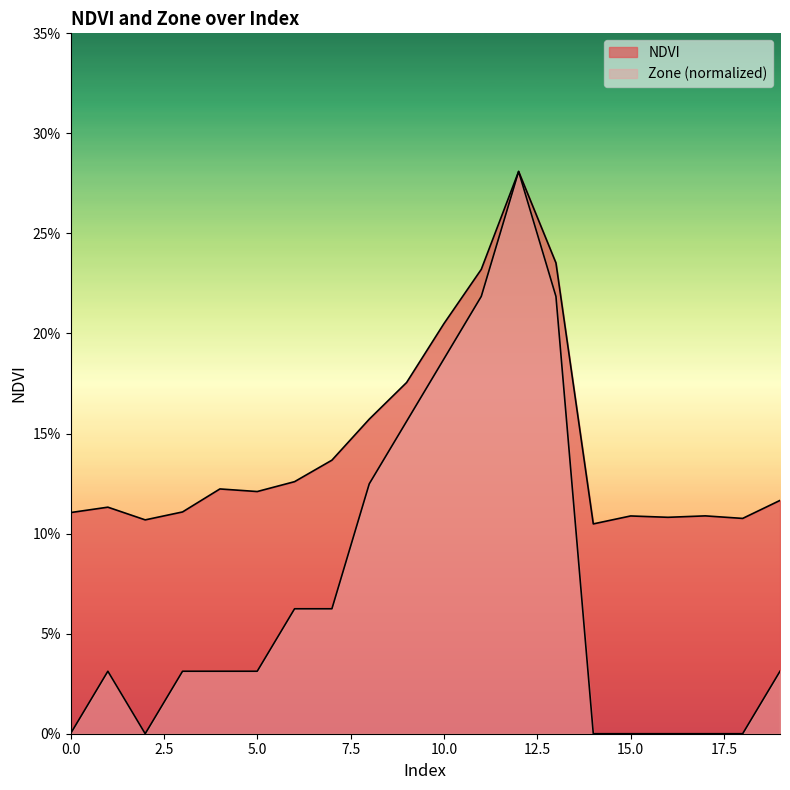

True or false: Zone and NDVI cross at least once.

False